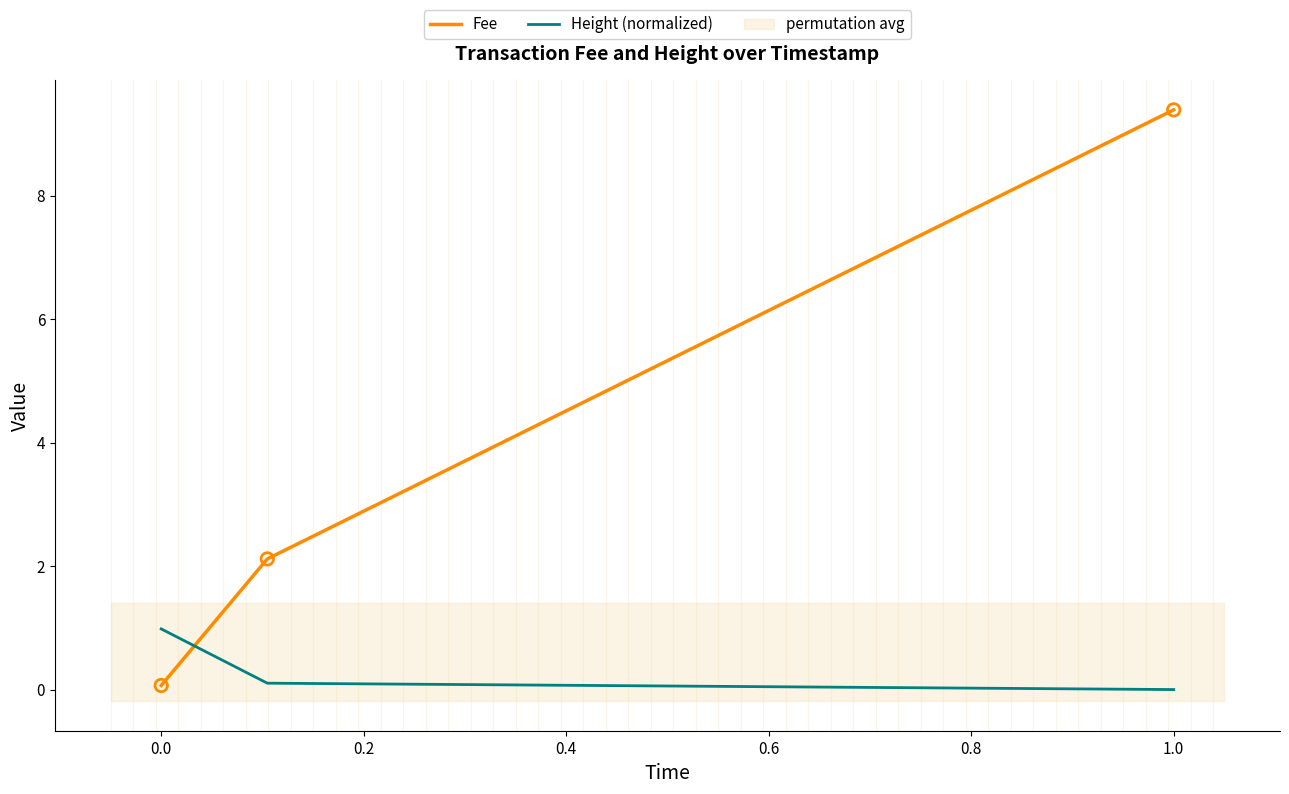

Which series contains the highest Y value?

Fee